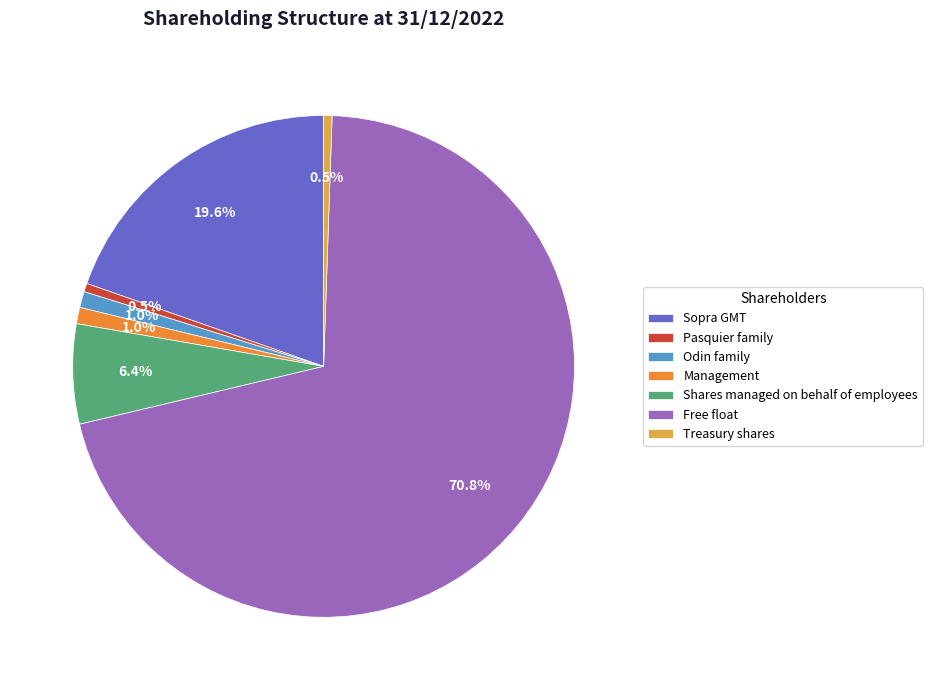

To the nearest percent, what portion does Free float represent?

71%